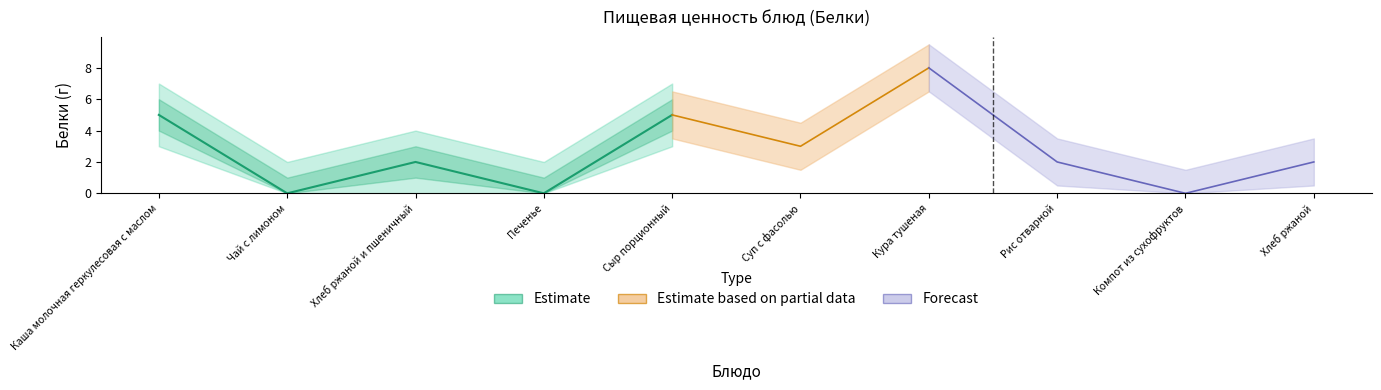

What is the sum of the values at Каша молочная геркулесовая с маслом and Сыр порционный?

10